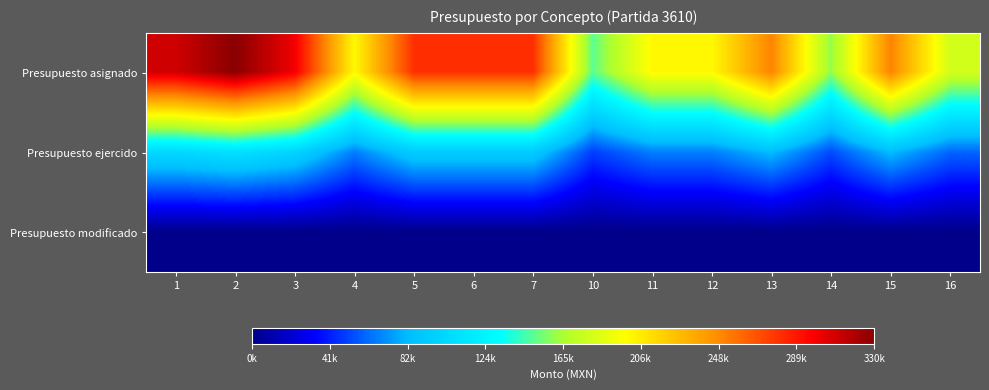

Rank the series at 12 from highest to lowest value.

Presupuesto asignado, Presupuesto ejercido, Presupuesto modificado